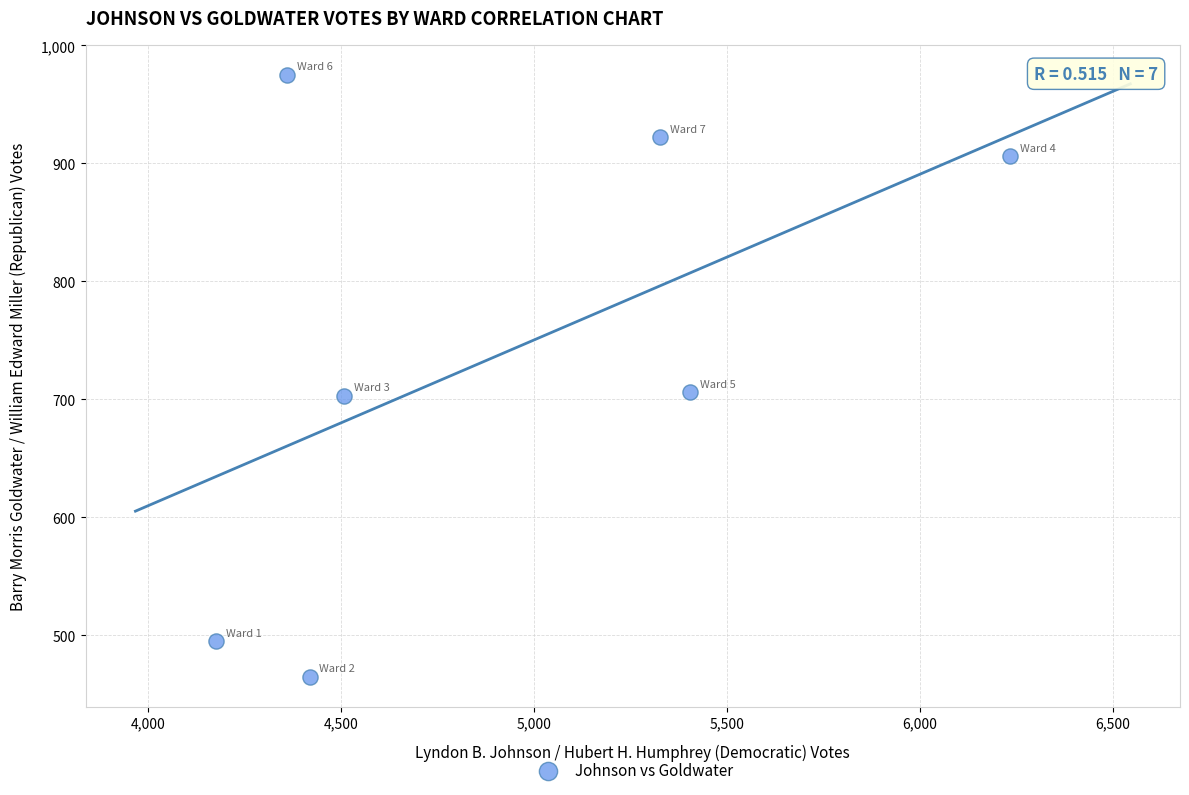

What is the average X value?

4919